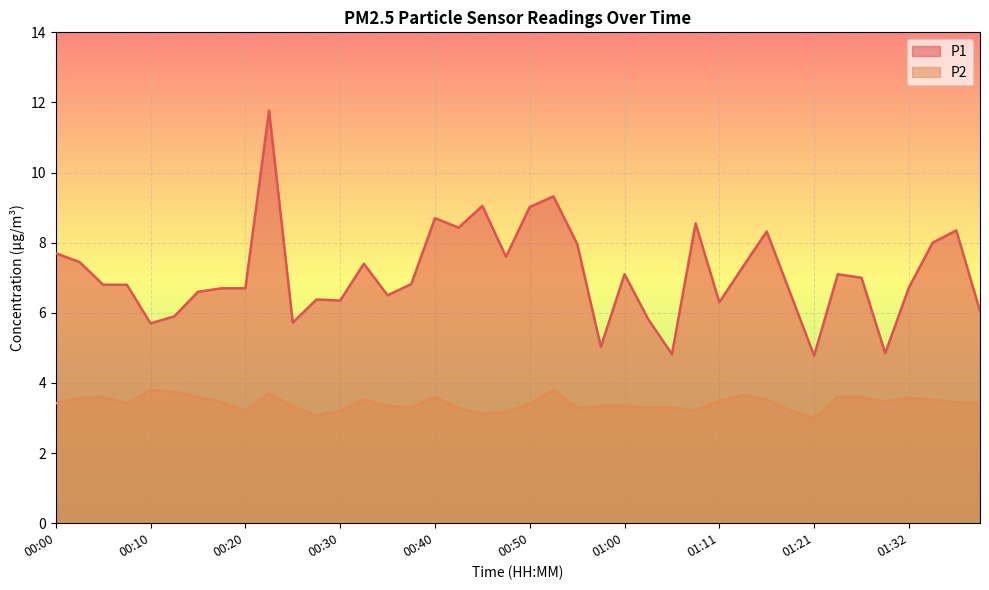

True or false: P2 and P1 cross at least once.

False